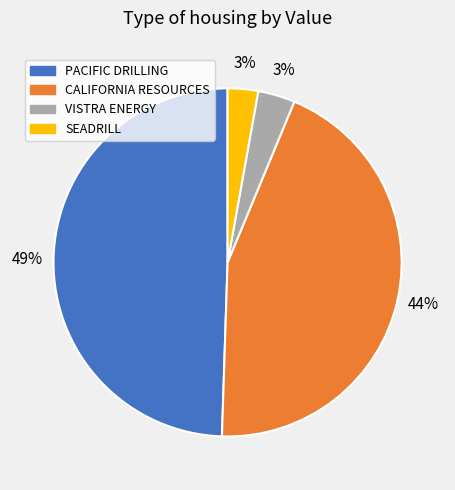

How many slices are in this pie chart?

4